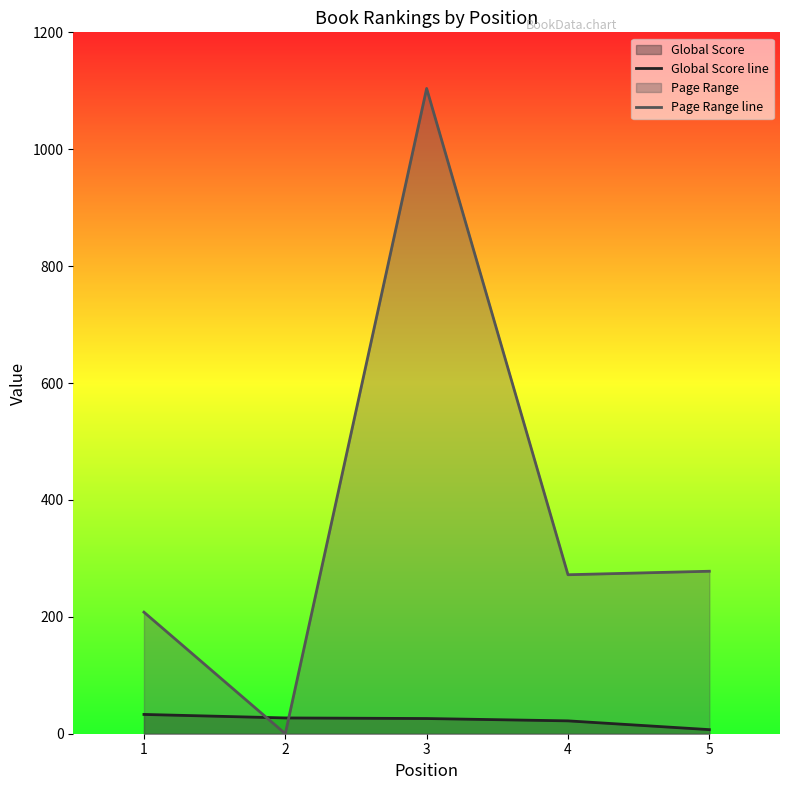

What is the difference between the second highest and second lowest values in the Page Range line series?

70